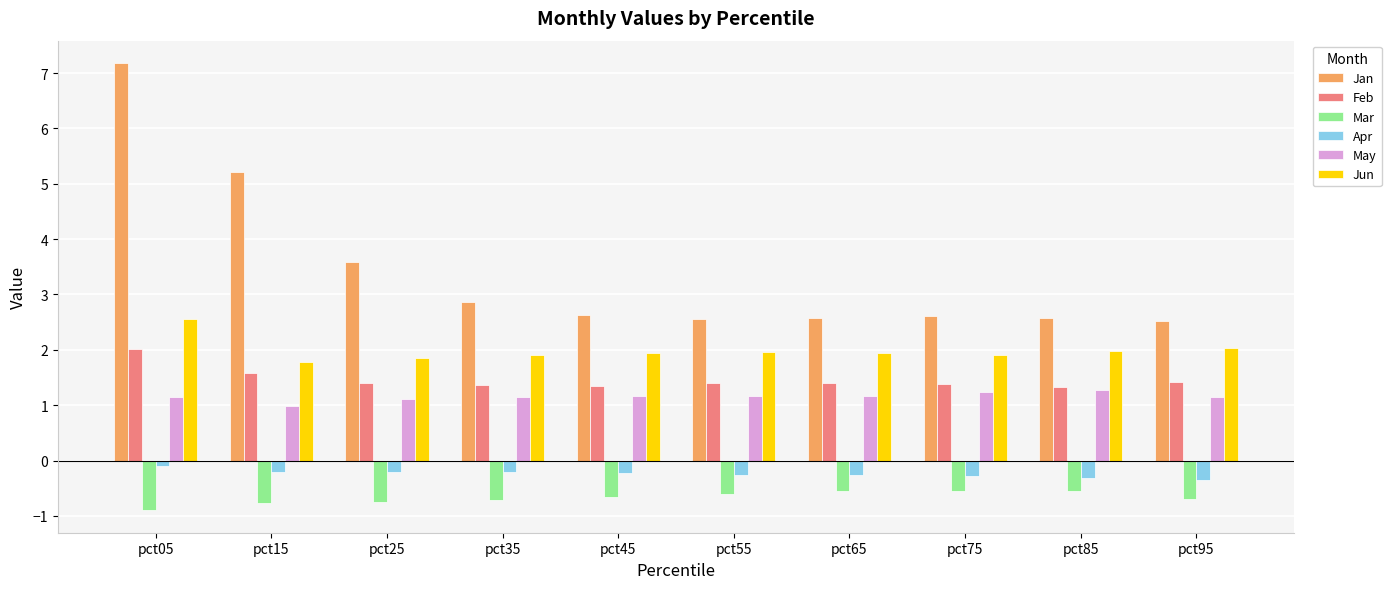

What is the maximum value shown in the chart?

7.2